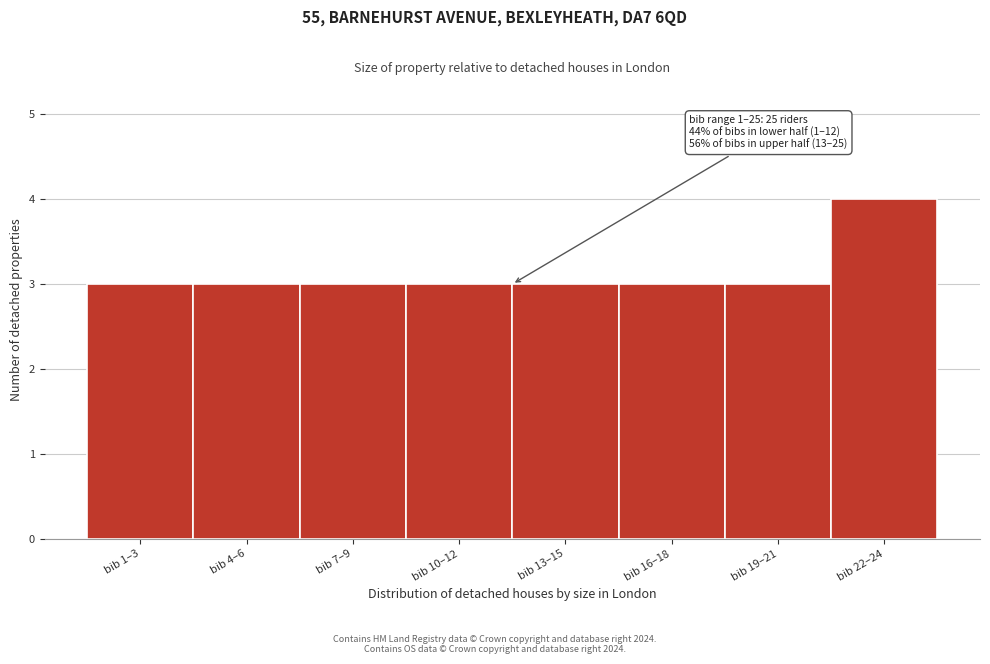

Reading right to left, extract all data points from this chart.

bib 22–24=4	bib 19–21=3	bib 16–18=3	bib 13–15=3	bib 10–12=3	bib 7–9=3	bib 4–6=3	bib 1–3=3